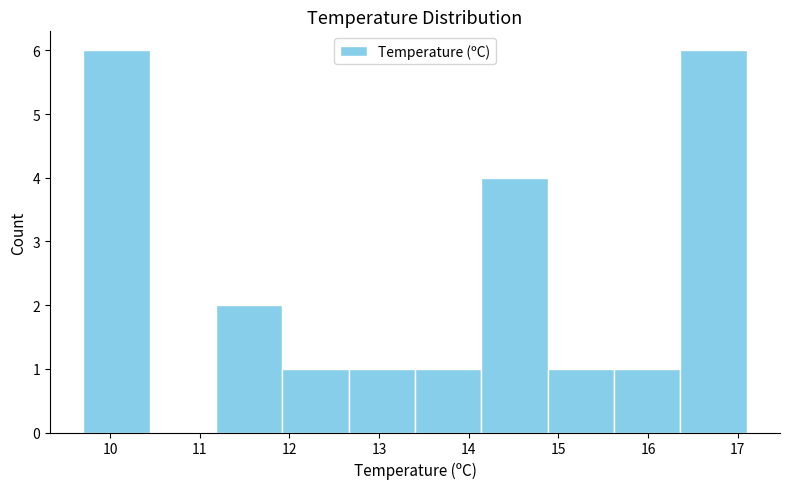

Reading left to right, list every bar in this chart as the range it spans on the x-axis followed by its height. Neither the bar edges nor the heights are printed on the chart, so give them approximately, as read against the axes.

9.70 to 10.44: 6
10.44 to 11.18: 0
11.18 to 11.92: 2
11.92 to 12.66: 1
12.66 to 13.40: 1
13.40 to 14.14: 1
14.14 to 14.88: 4
14.88 to 15.62: 1
15.62 to 16.36: 1
16.36 to 17.10: 6